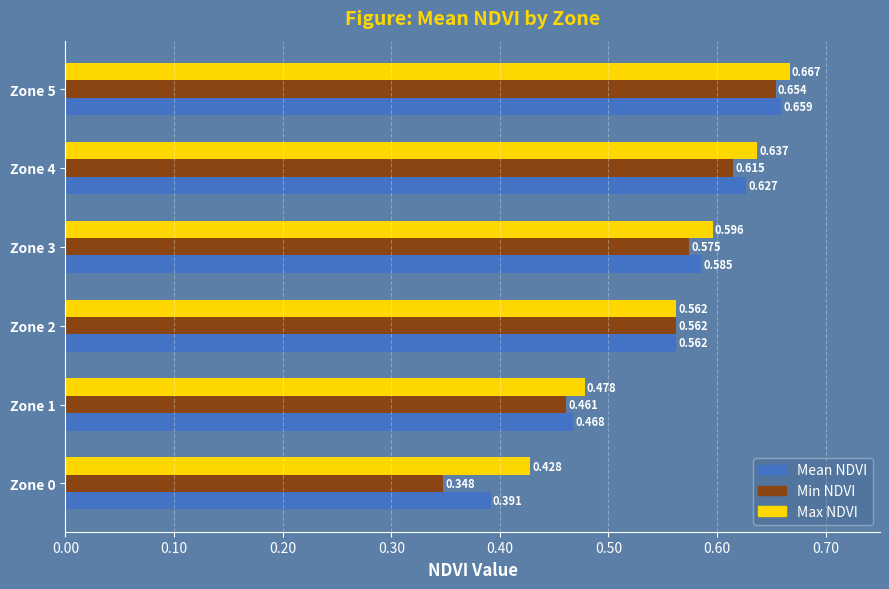

Which series has the largest range (max minus min)?

Min NDVI